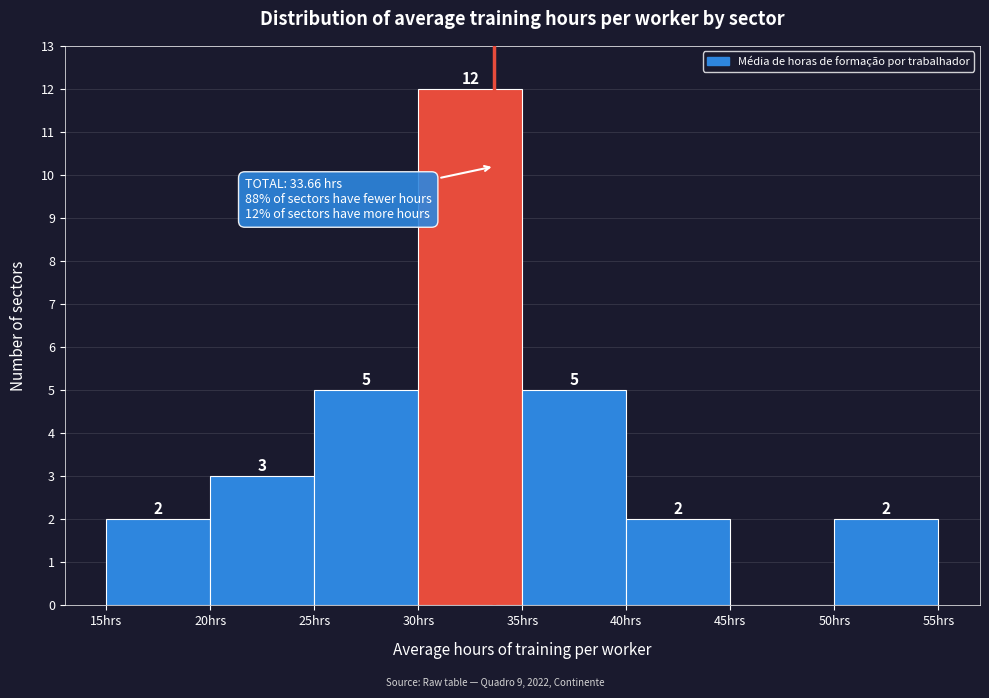

Over which range of the x-axis is the bar tallest?

30 to 35